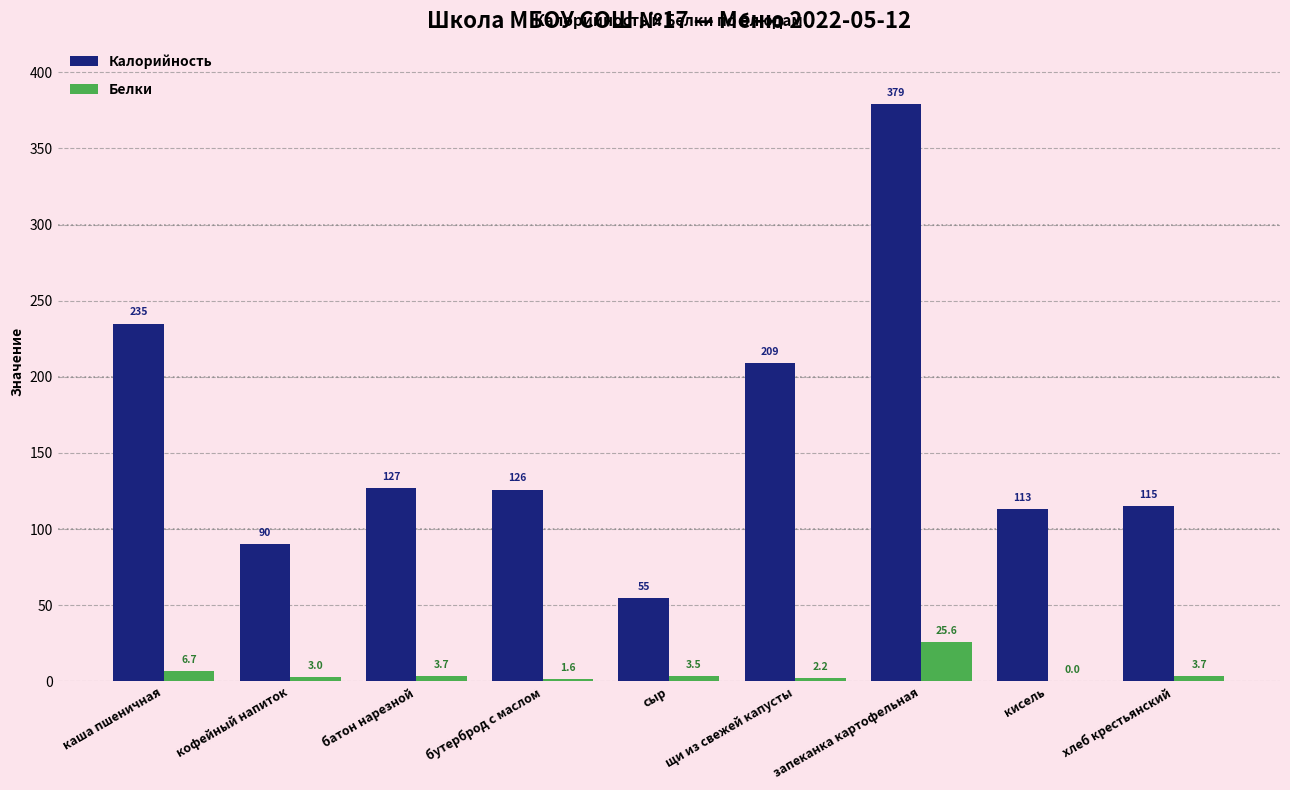

Which series changed the most between кисель and хлеб крестьянский?

Белки